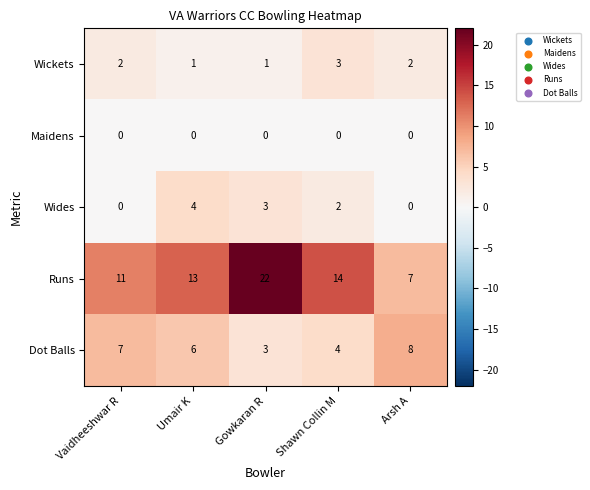

The Runs series shows 13 at Umair K. True or false?

True